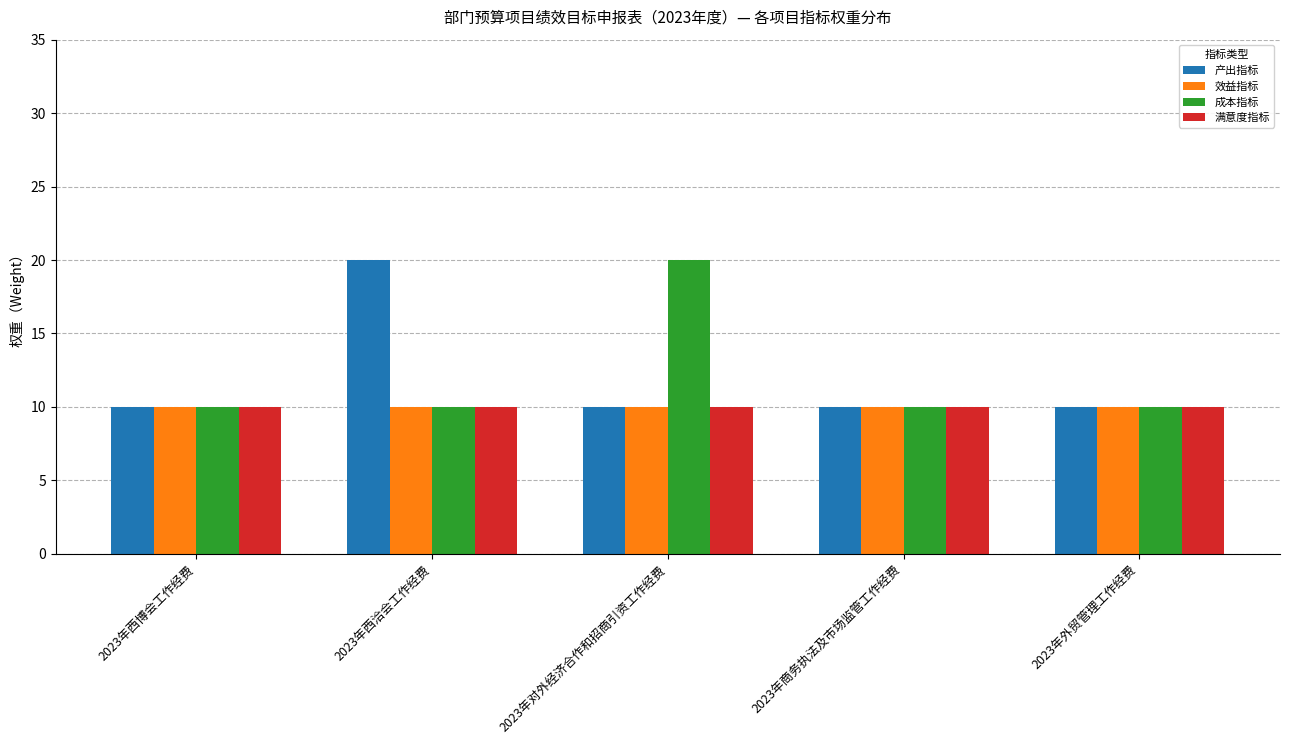

Is the value of 满意度指标 at 2023年对外经济合作和招商引资工作经费 greater than the value of 产出指标 at 2023年西洽会工作经费?

No